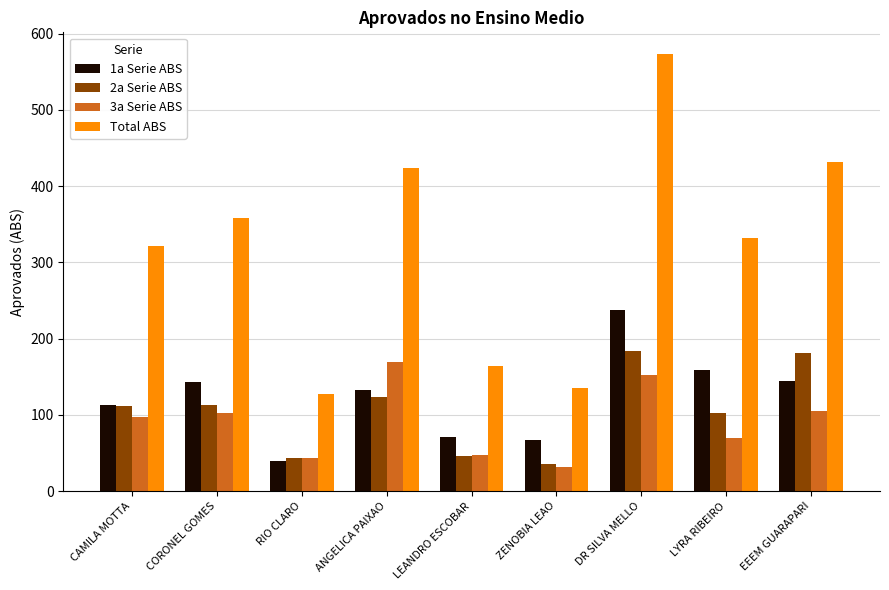

Rank the series at LYRA RIBEIRO from highest to lowest value.

Total ABS, 1a Serie ABS, 2a Serie ABS, 3a Serie ABS